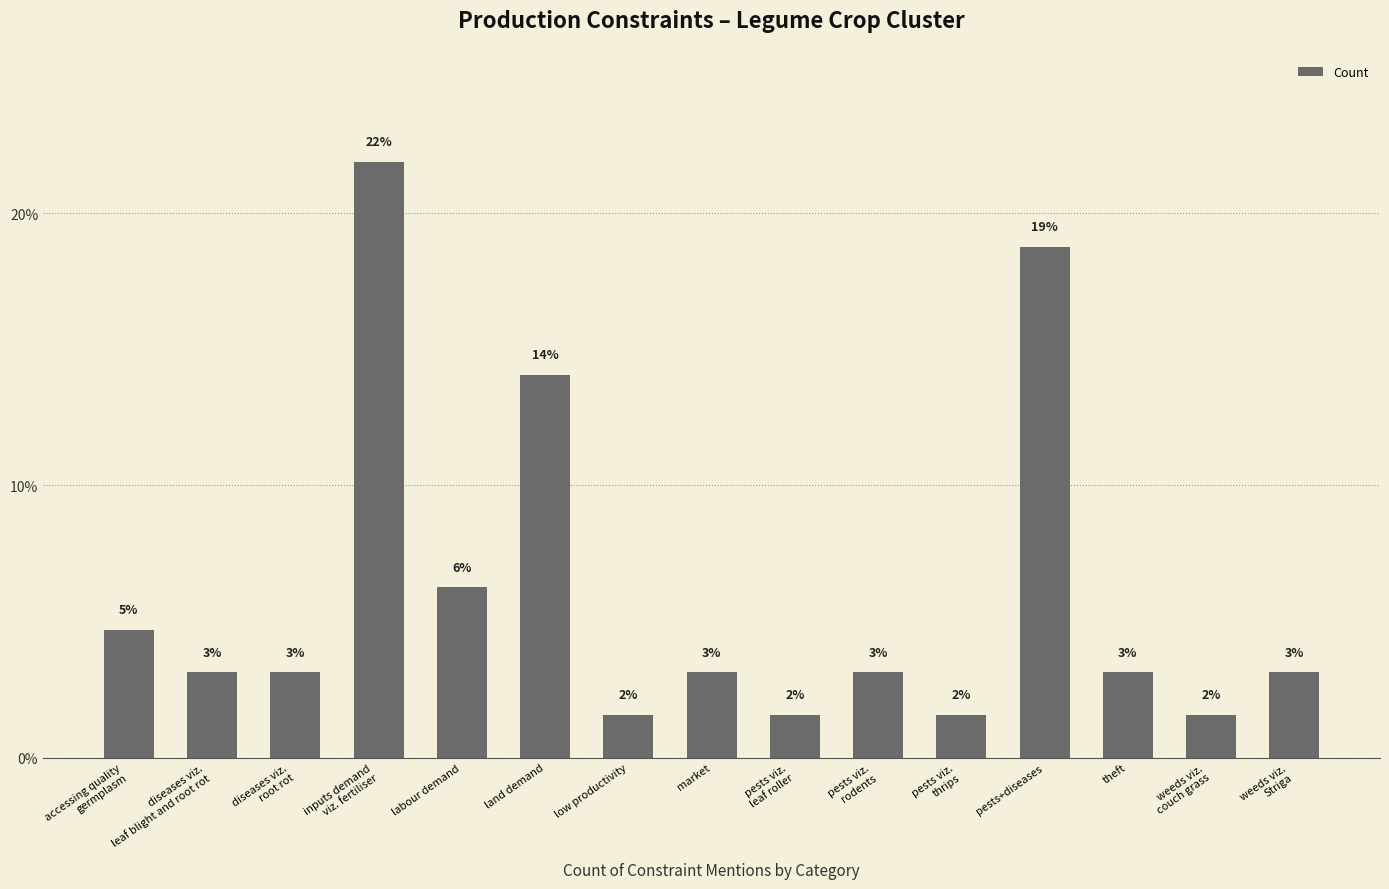

What is the label of the 11th bar from the right?

labour demand